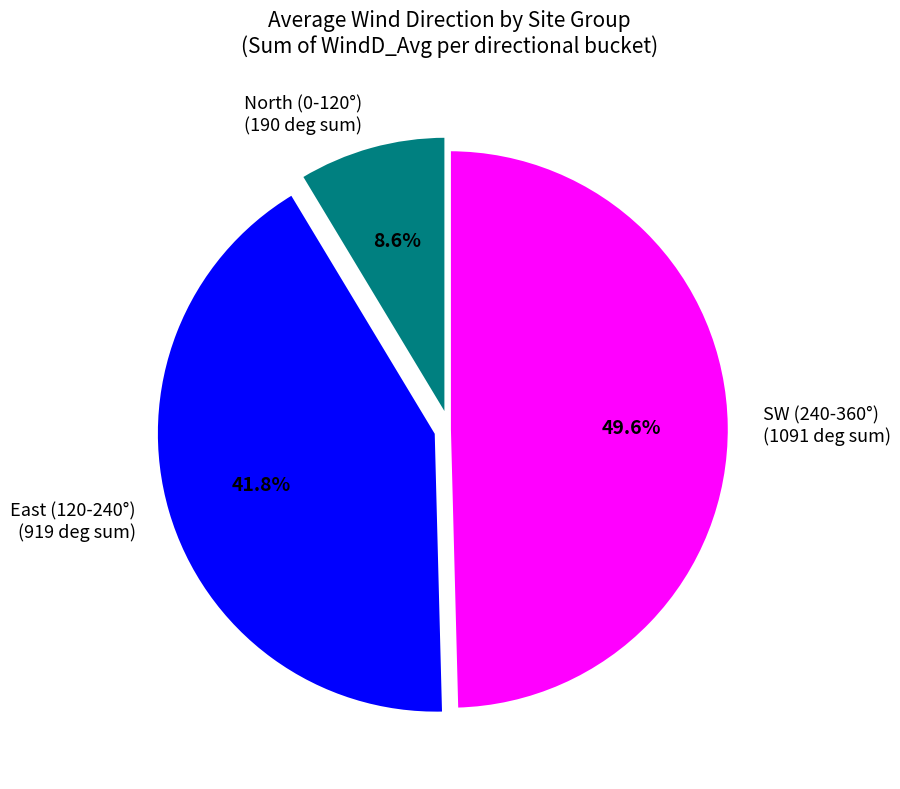

Is there a majority slice in this chart?

No